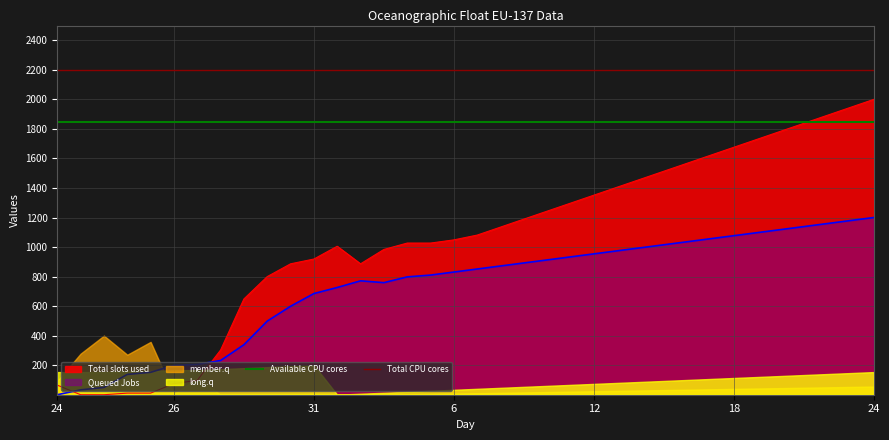

At which label does Total CPU cores reach its peak?

24